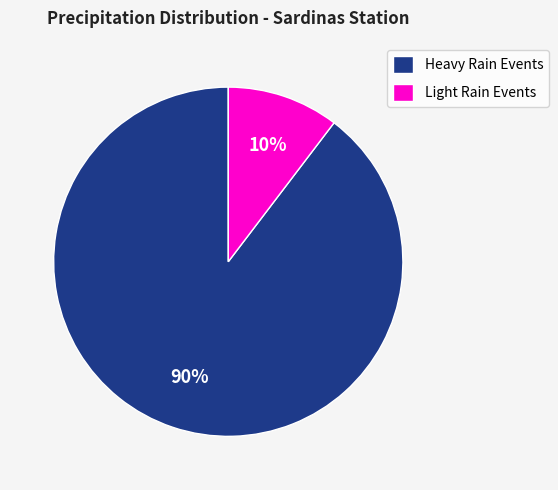

To the nearest percent, what is the average slice percentage?

50%